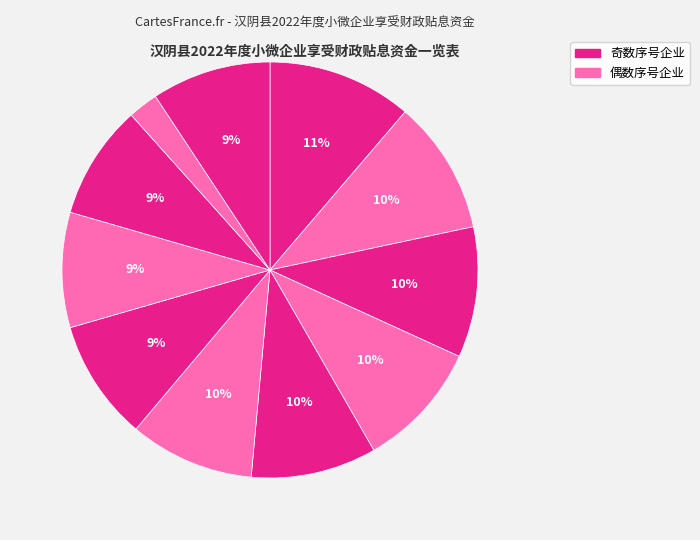

To the nearest percent, what is the average slice percentage?

9%